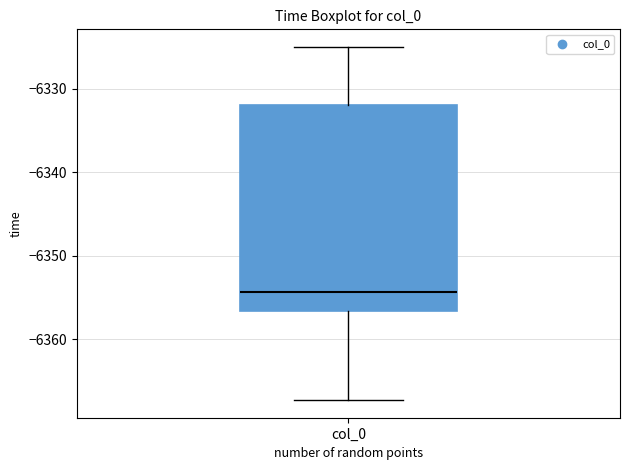

Read this box plot against the y-axis: the position of the median line, the range covered by the box, and the ends of both whiskers. The values are not printed on the chart, so give them approximately, as read against the axis.

median -6354, box -6357 to -6332, whiskers -6367 to -6325